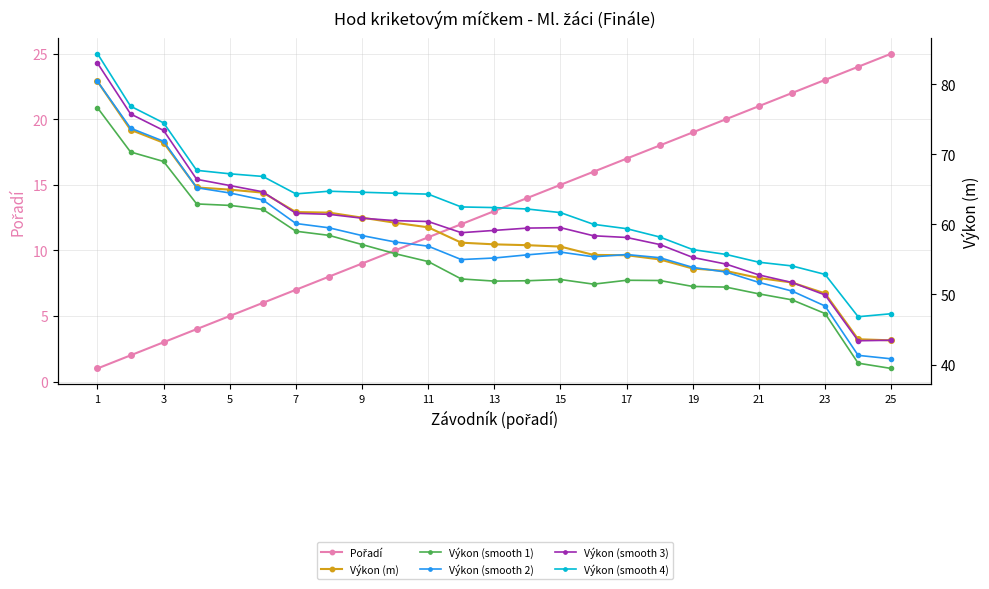

Between 15 and 22, which series saw the biggest shift?

Pořadí